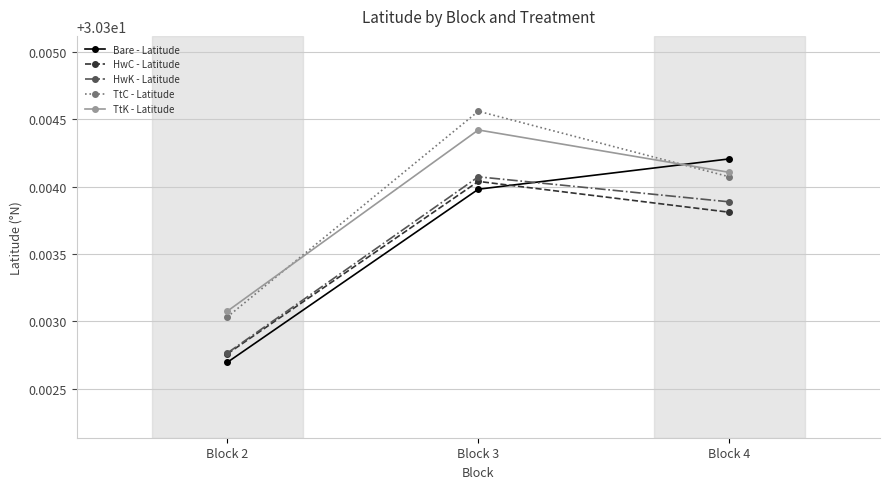

What is the total value across all series at Block 2?

151.5